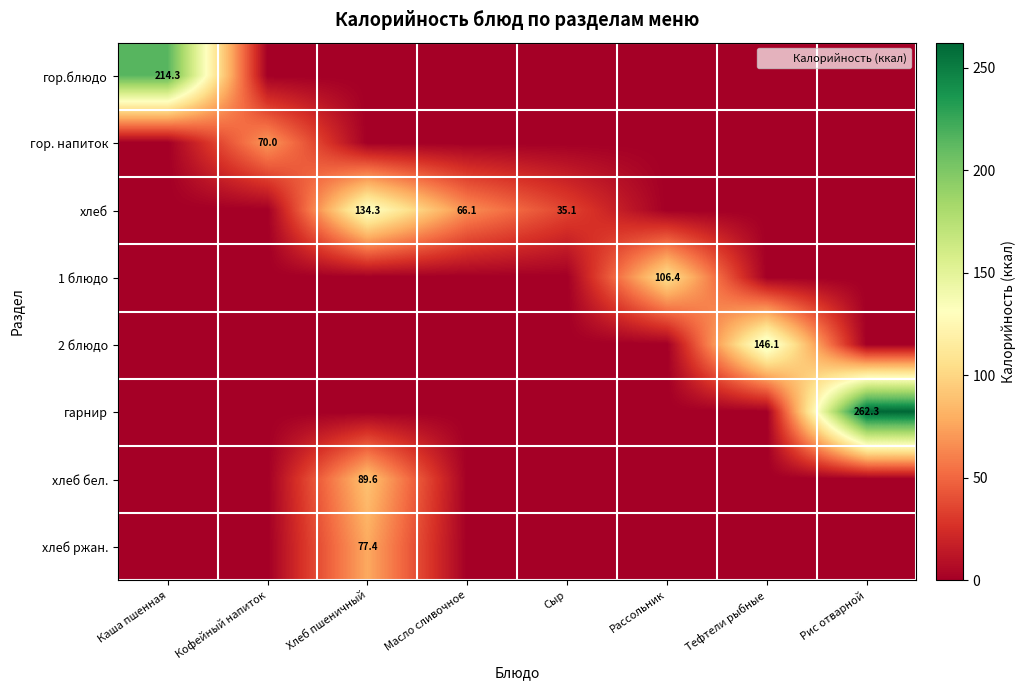

Is it true that хлеб equals 197.3 at Хлеб пшеничный?

False